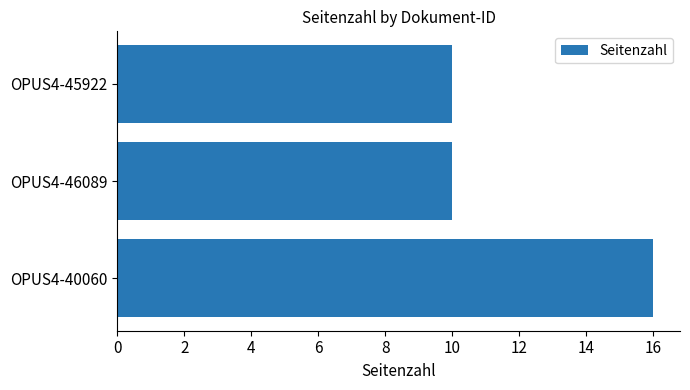

The value at OPUS4-46089 is 10. True or false?

True